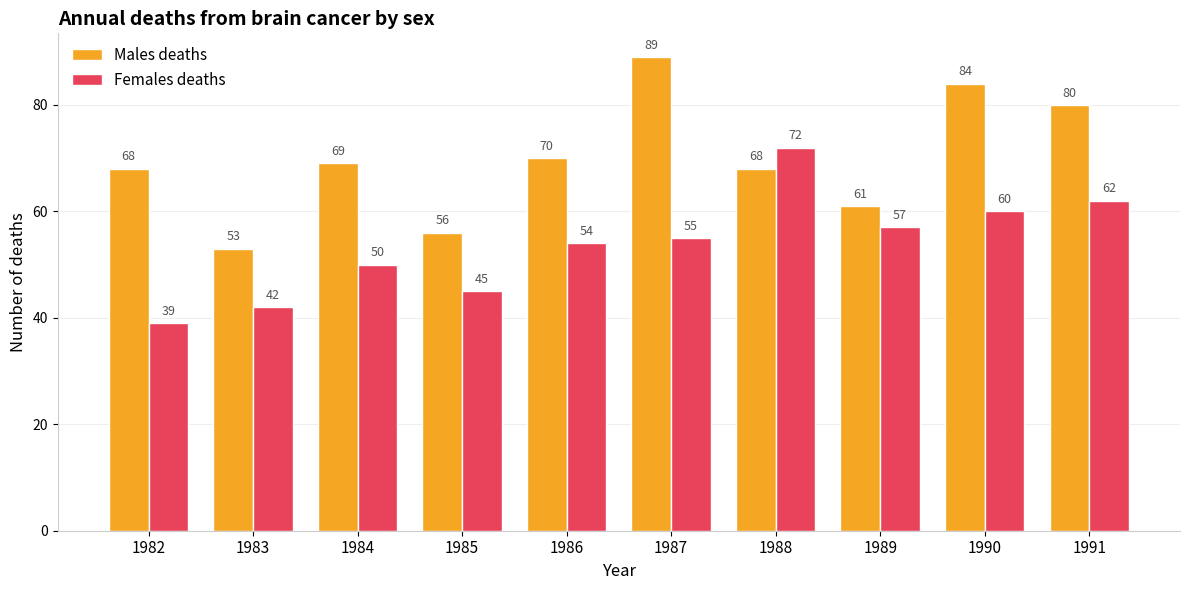

What is the total value across all series at 1982?

107